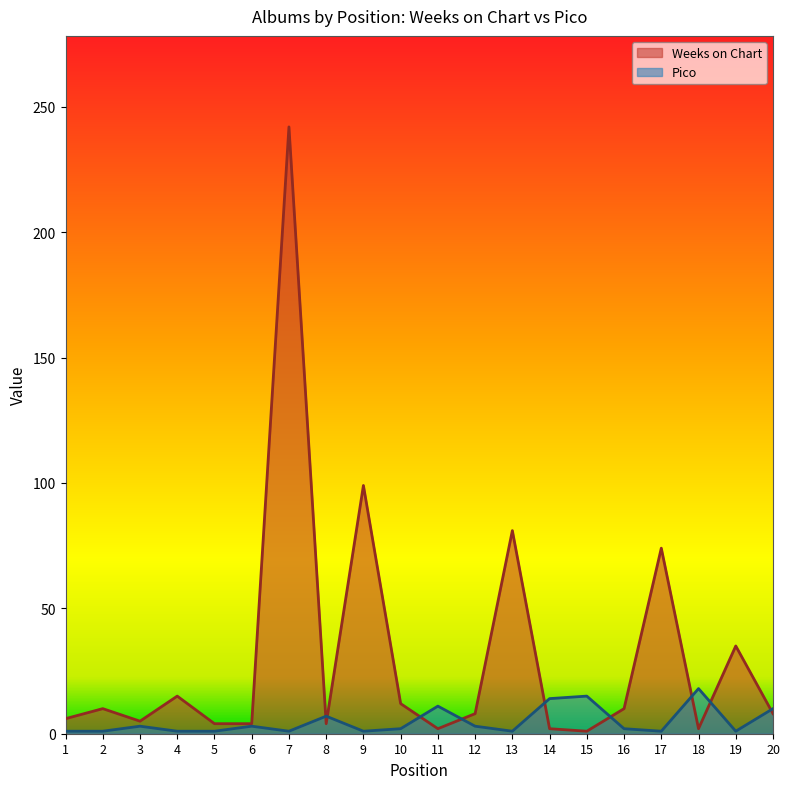

Which series has the largest range (max minus min)?

Weeks on Chart